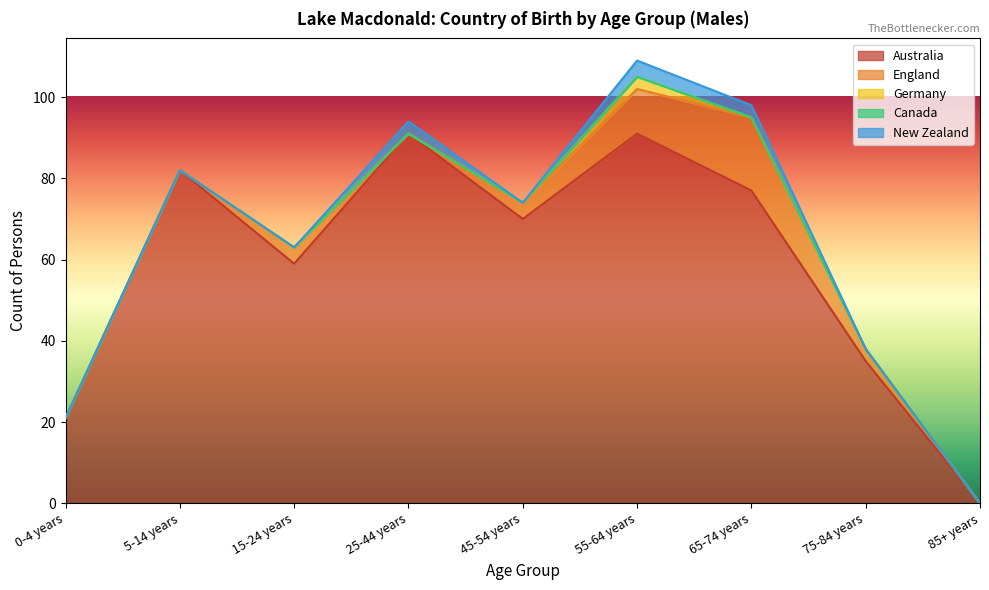

Is it true that Australia equals 26 at 45-54 years?

False